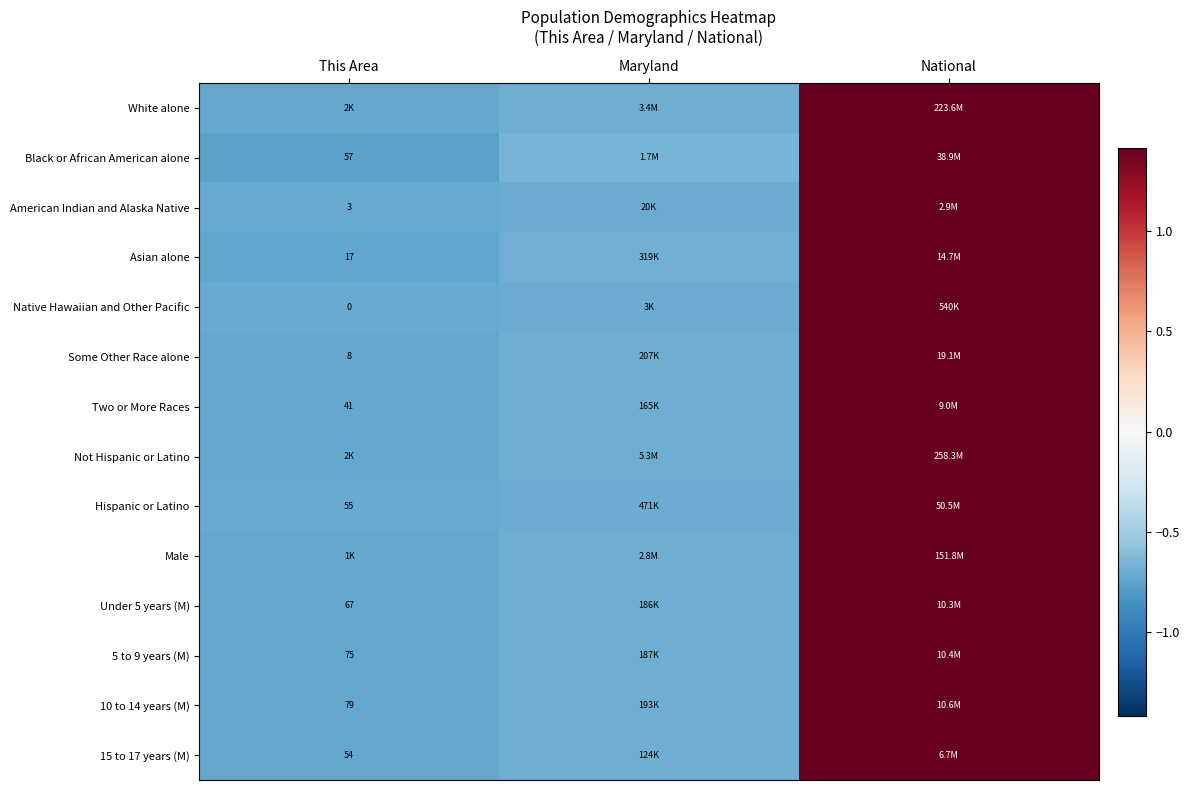

How many data points in 15 to 17 years (M) are less than 0?

2